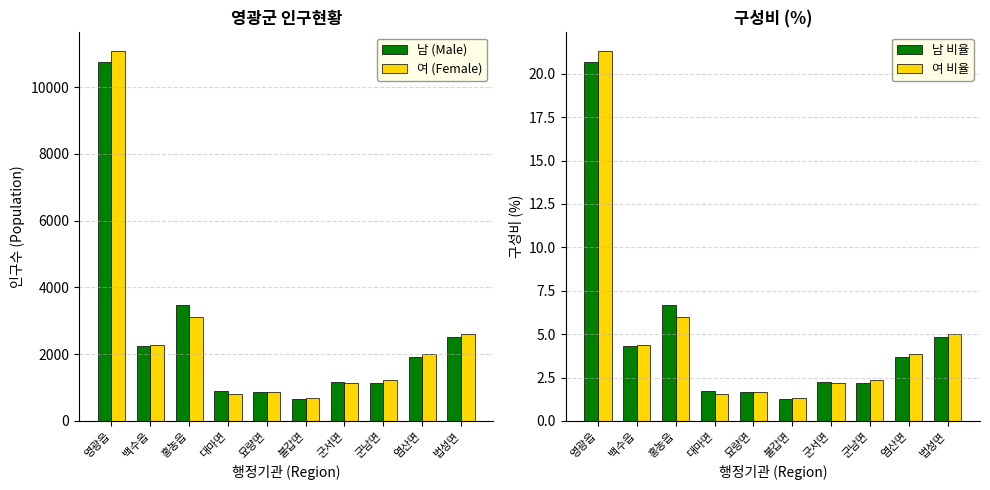

Are the bars horizontal?

No